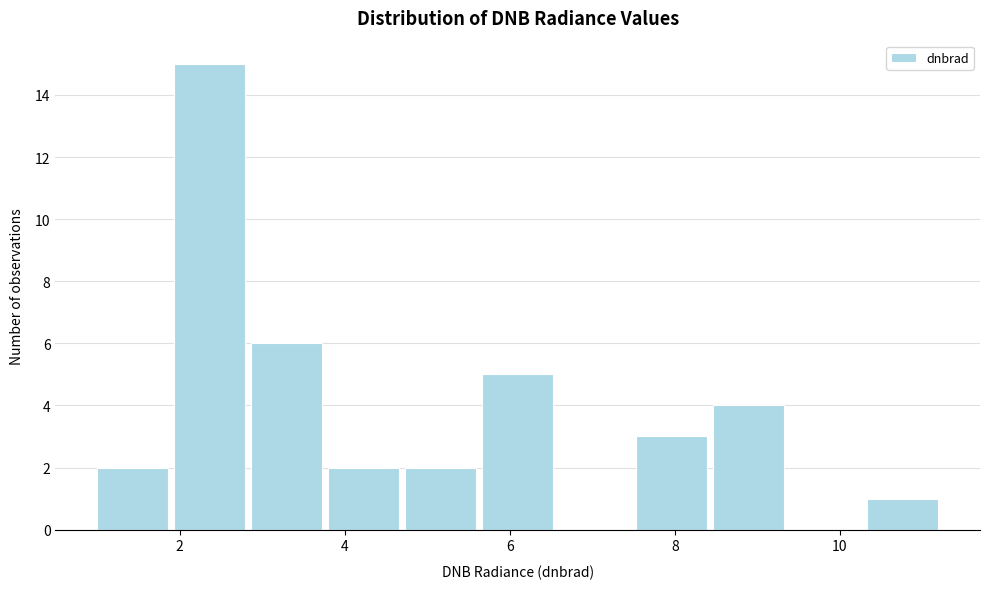

Reading left to right, list every bar in this chart as the range it spans on the x-axis followed by its height. Neither the bar edges nor the heights are printed on the chart, so give them approximately, as read against the axes.

1.0 to 1.8: 2
1.8 to 2.8: 15
2.8 to 3.8: 6
3.8 to 4.6: 2
4.6 to 5.6: 2
5.6 to 6.6: 5
6.6 to 7.4: 0
7.4 to 8.4: 3
8.4 to 9.4: 4
9.4 to 10.2: 0
10.2 to 11.2: 1